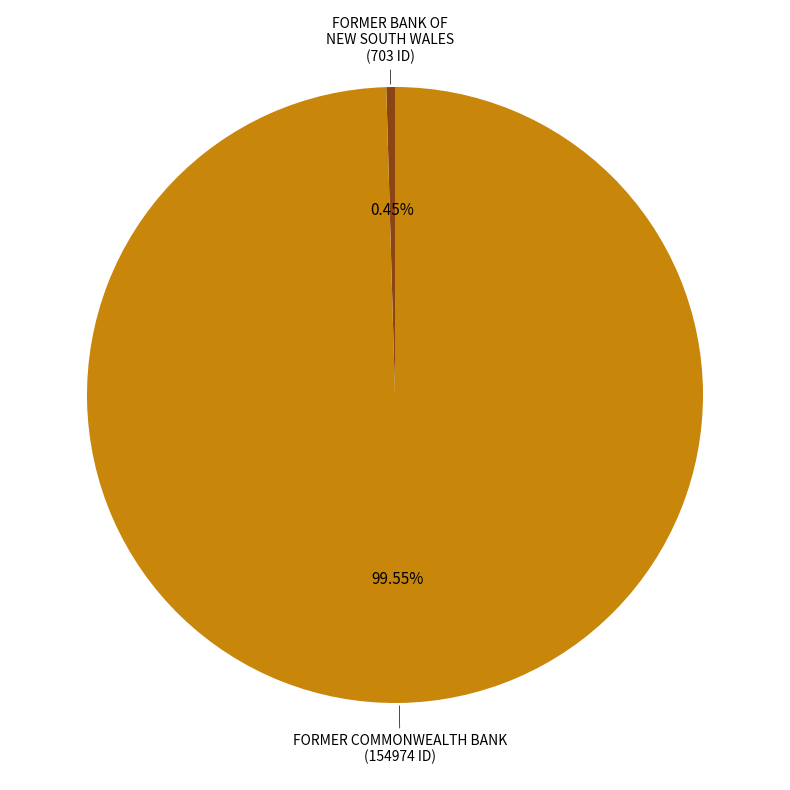

Does any single category account for the majority?

Yes